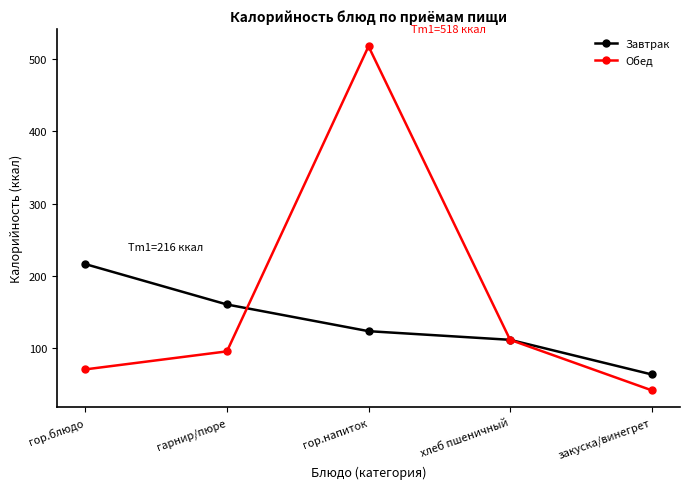

Rank the categories by Завтрак value from highest to lowest.

гор.блюдо, гарнир/пюре, гор.напиток, хлеб пшеничный, закуска/винегрет